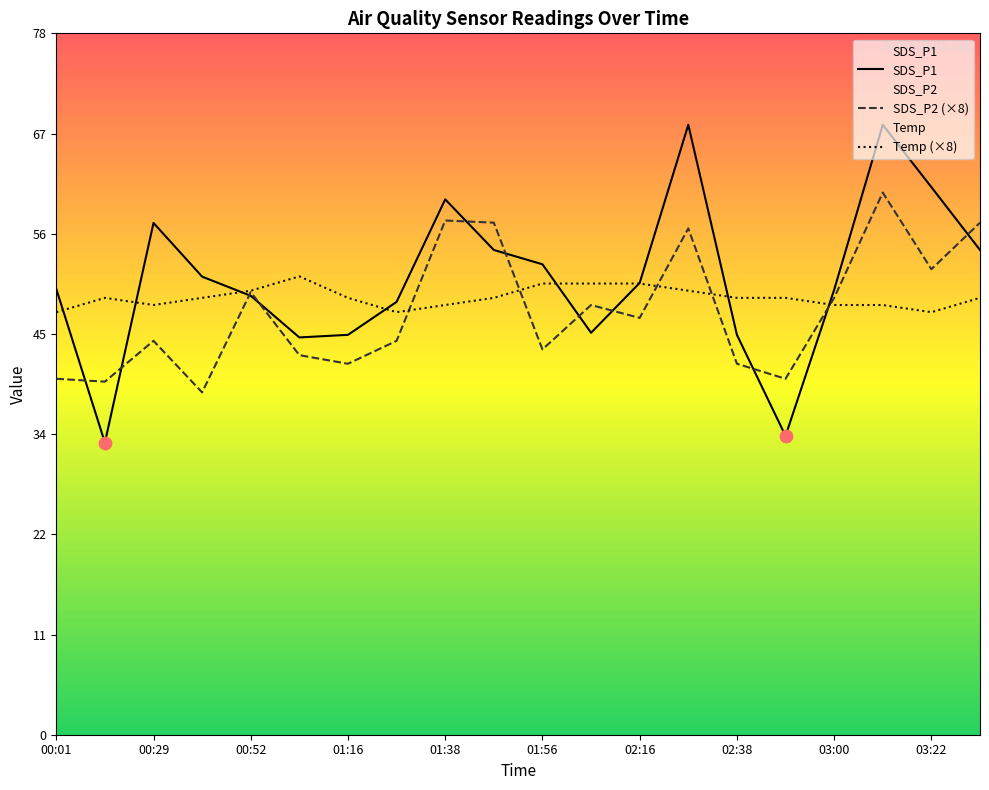

Which series has the largest Y range (max minus min)?

SDS_P1